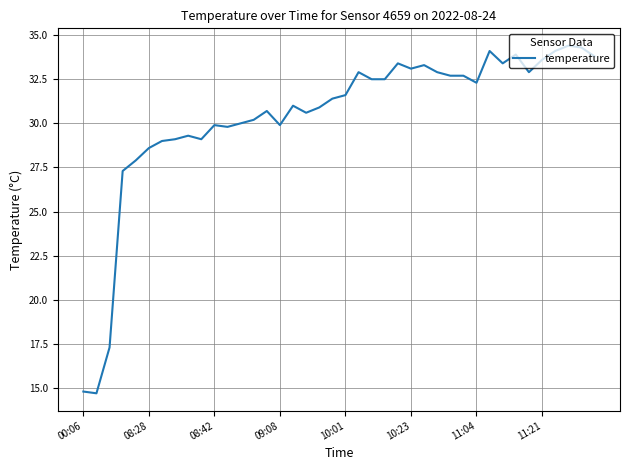

What is the greatest value displayed?

34.4